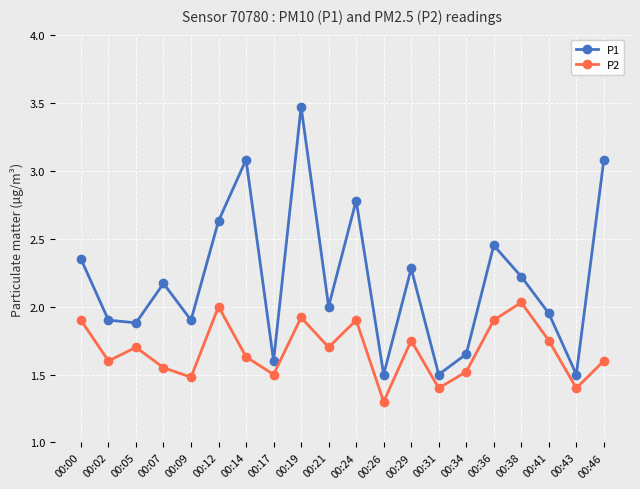

At which category does the chart reach its minimum across all series?

00:26